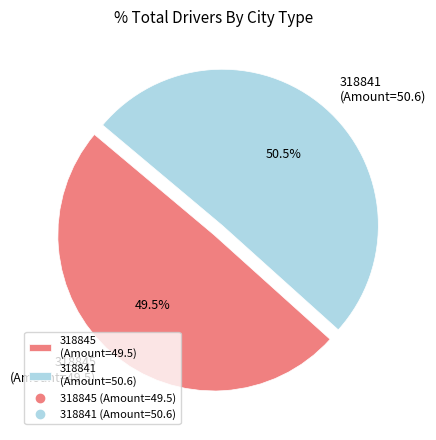

Does 318841 account for over 50% of the chart?

Yes